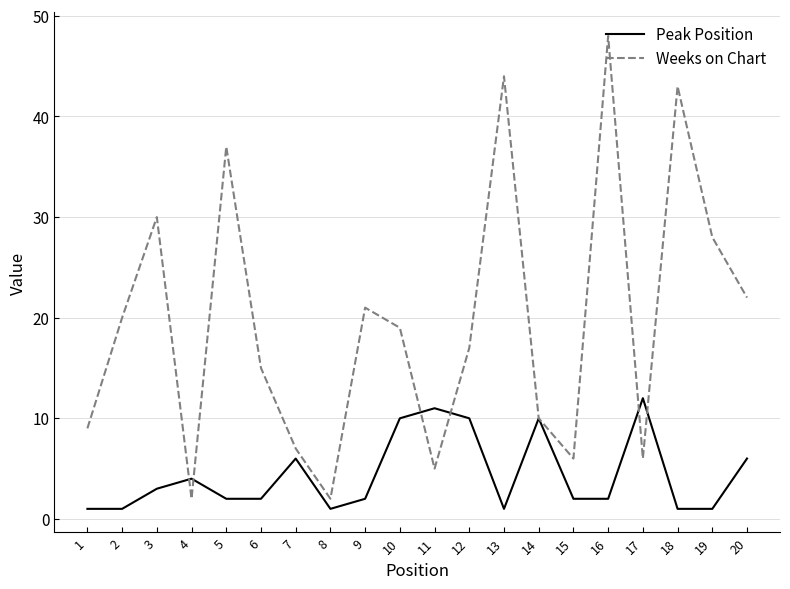

The Peak Position series shows 6 at 10. True or false?

False